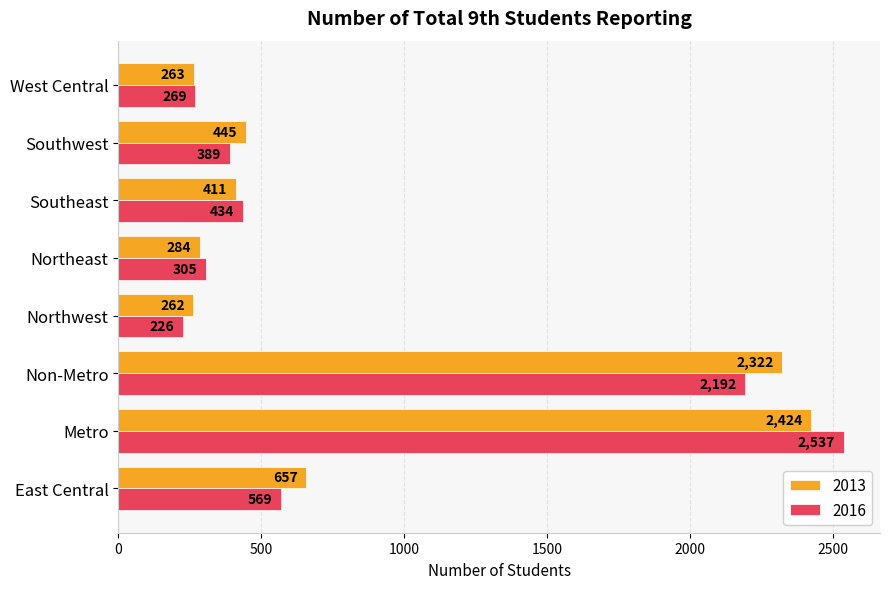

What is the total value across all series at Northeast?

589